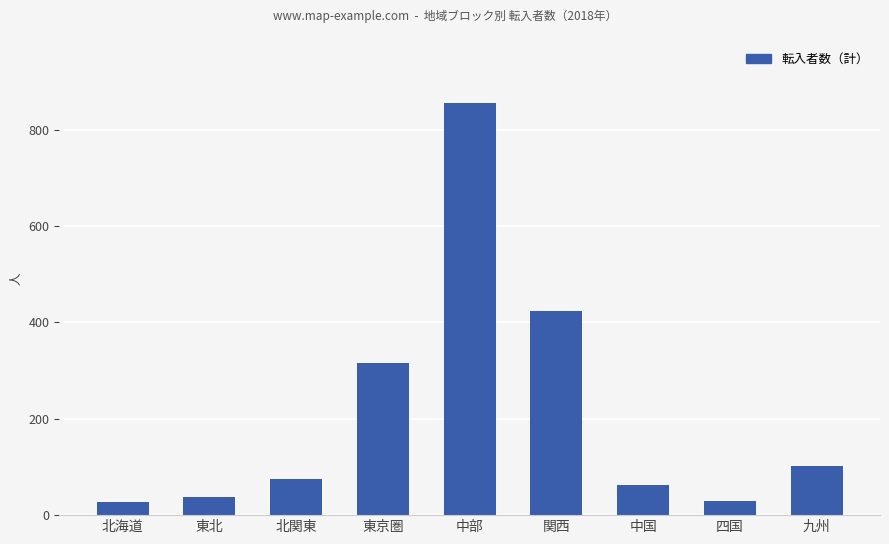

What position from the right is 北関東?

7